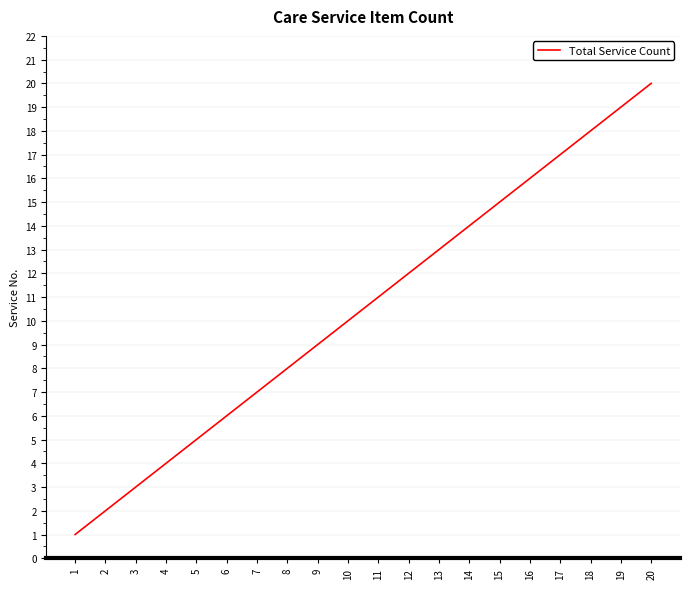

Which has a higher value, 11 or 8?

11